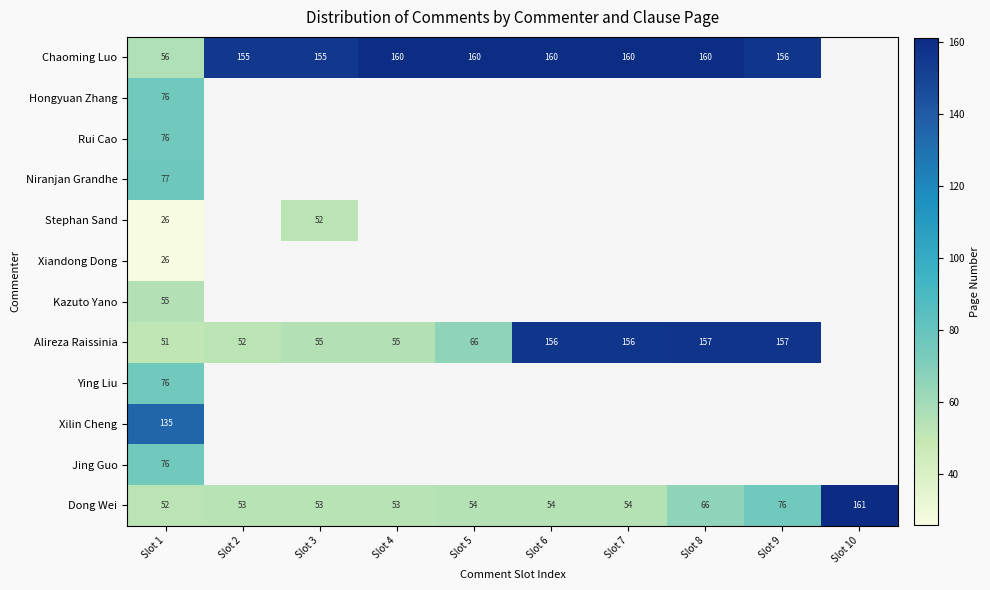

True or false: Dong Wei has a value of 73 at Slot 2.

False